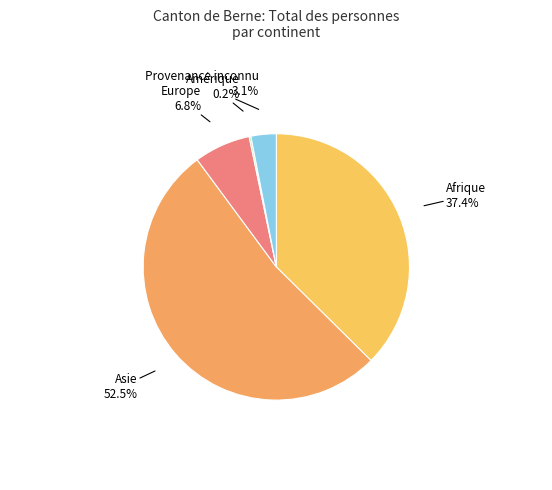

Is it true that Afrique is 37% of the pie?

True